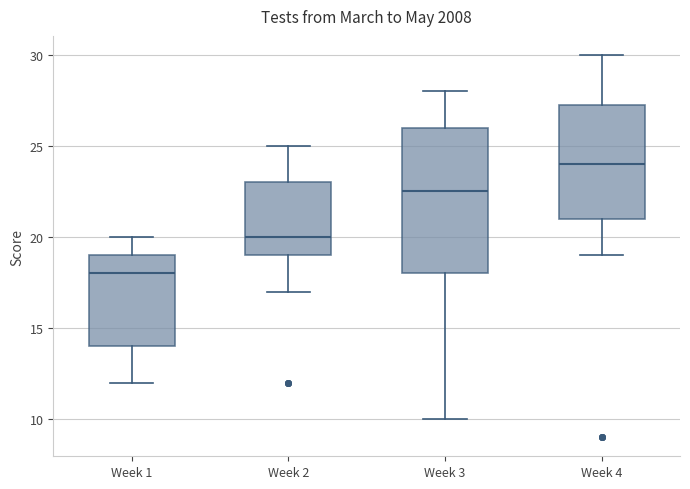

Which box's median line is the highest?

Week 4